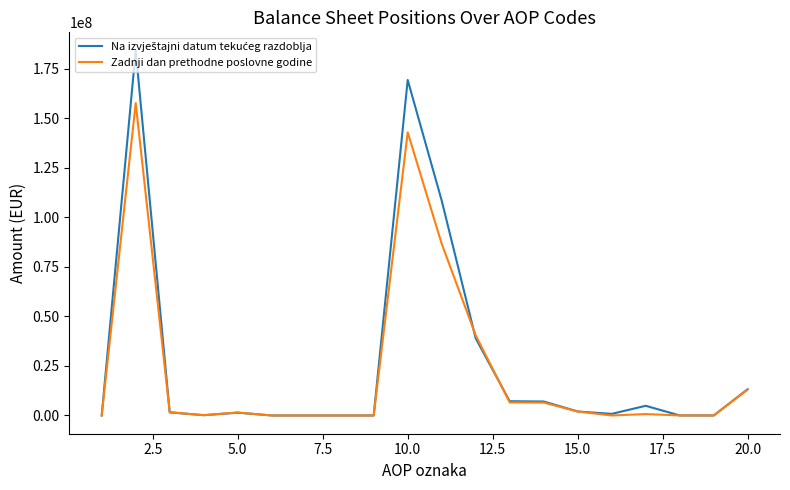

What is the maximum value shown in the chart?

184264251